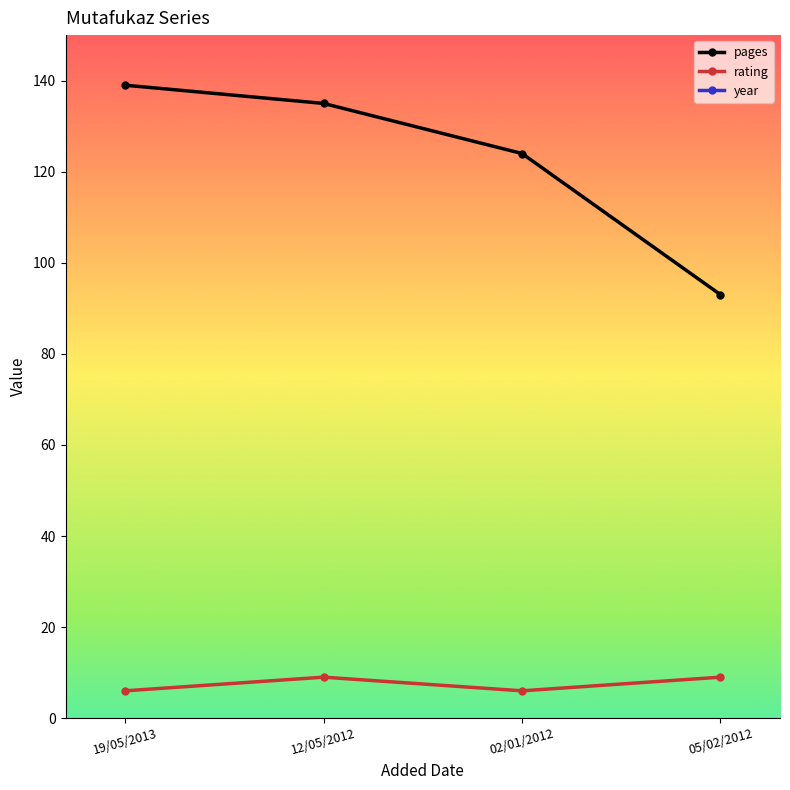

Reading left to right, transcribe all the data shown in this chart.

pages: 139	135	124	93
rating: 6	9	6	9
year: 2013	2010	2007	2006